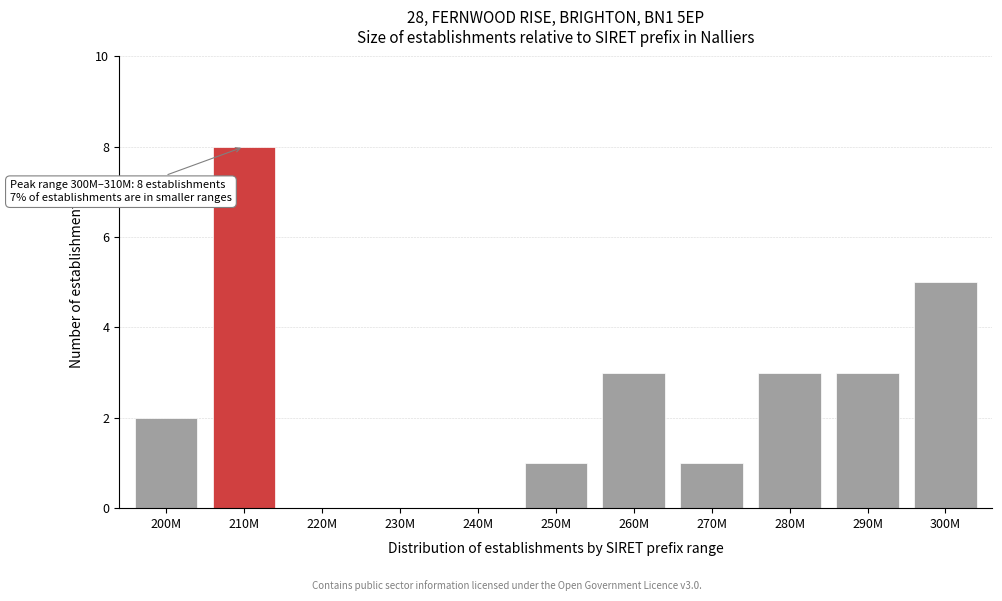

Reading left to right, list all the values displayed in this chart.

200M=2	210M=8	220M=0	230M=0	240M=0	250M=1	260M=3	270M=1	280M=3	290M=3	300M=5